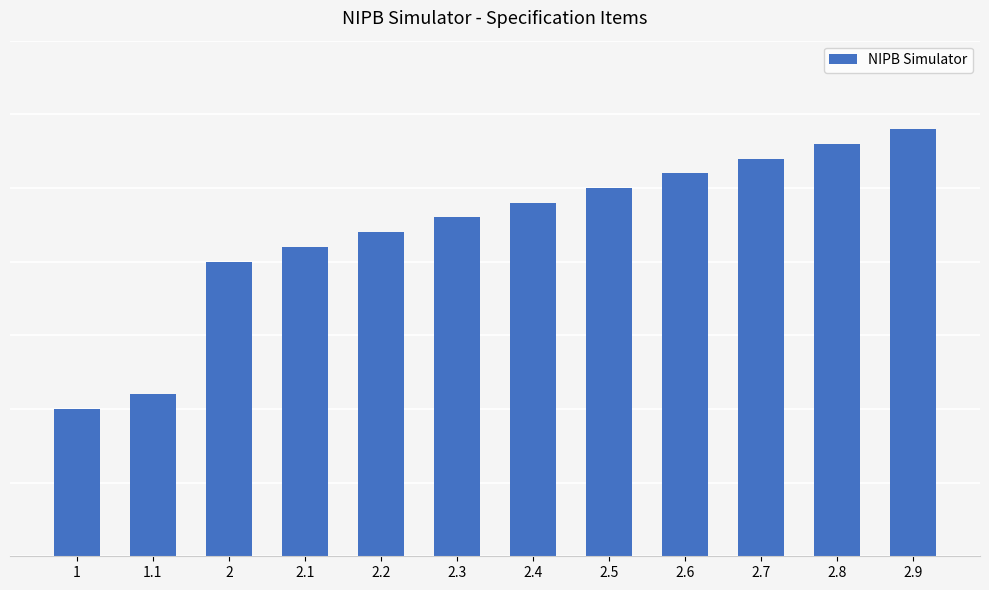

At which category does the chart reach its peak across all series?

2.9